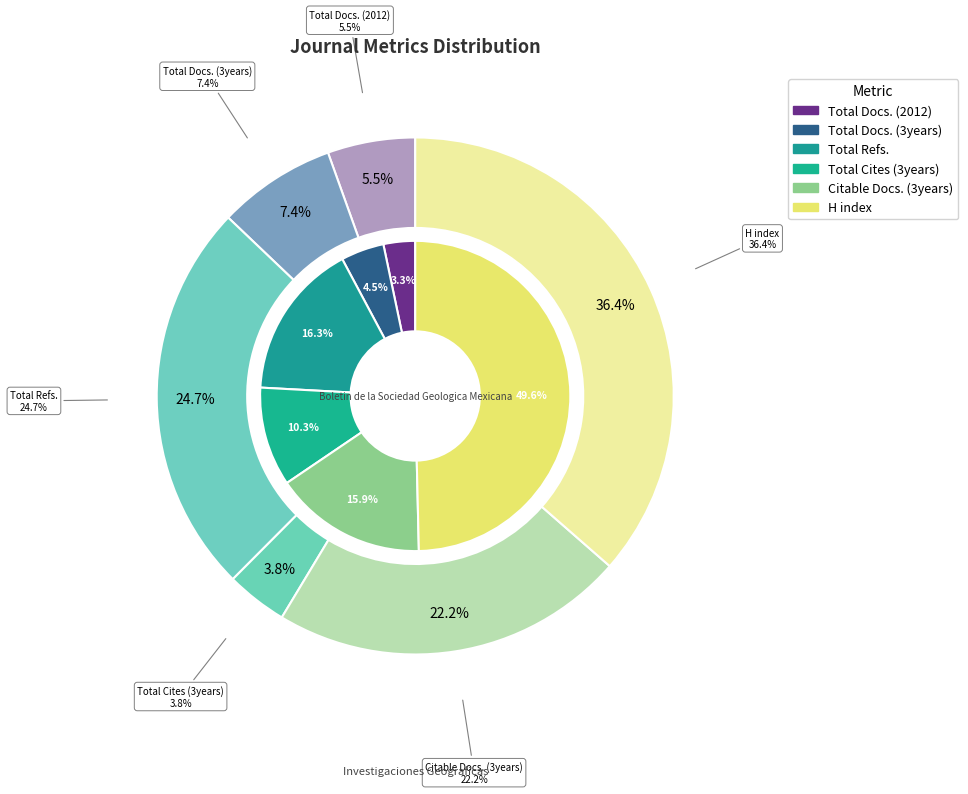

Which has a higher value, H index or Total Cites (3years)?

H index